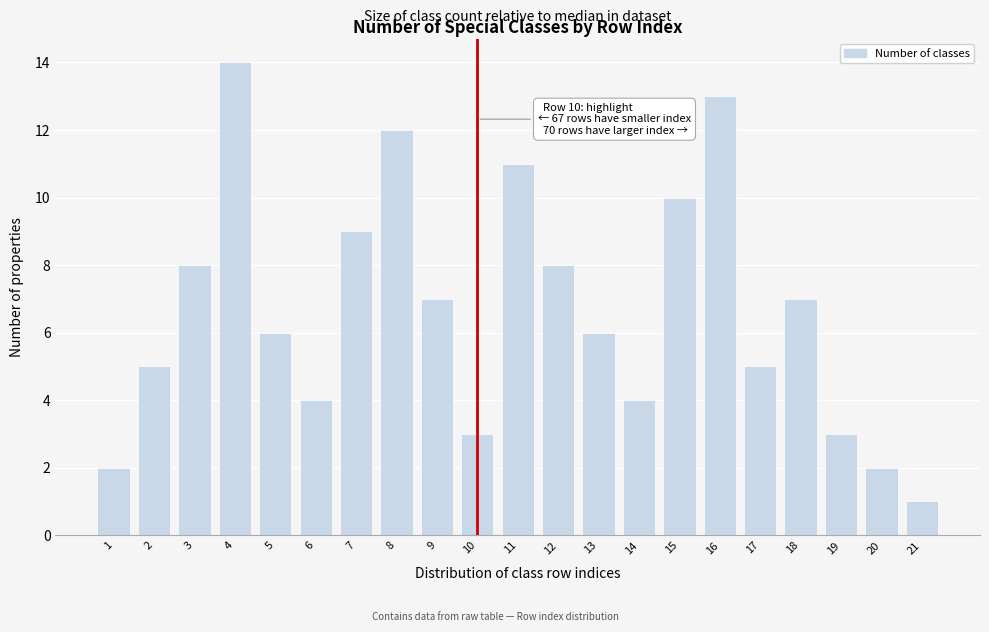

Reading left to right, transcribe all the data shown in this chart.

1=2	2=5	3=8	4=14	5=6	6=4	7=9	8=12	9=7	10=3	11=11	12=8	13=6	14=4	15=10	16=13	17=5	18=7	19=3	20=2	21=1